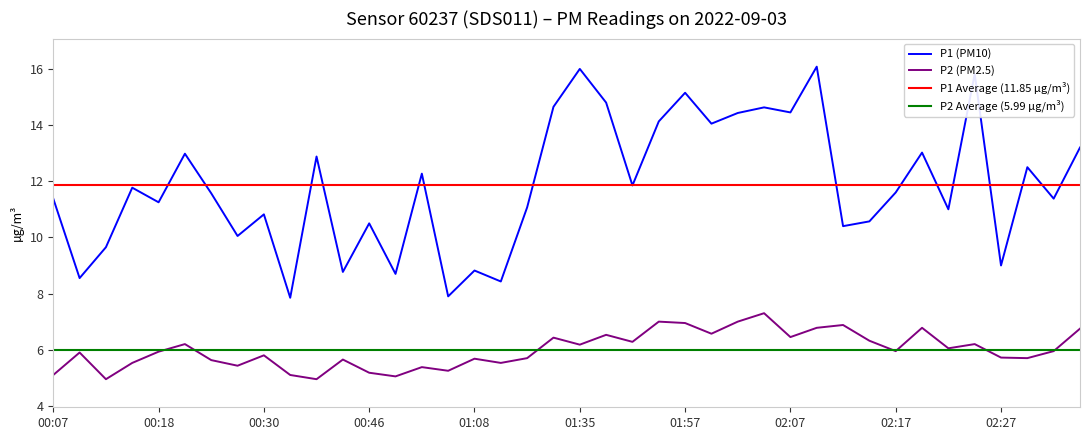

What is the label of the 15th point from the right?

02:00